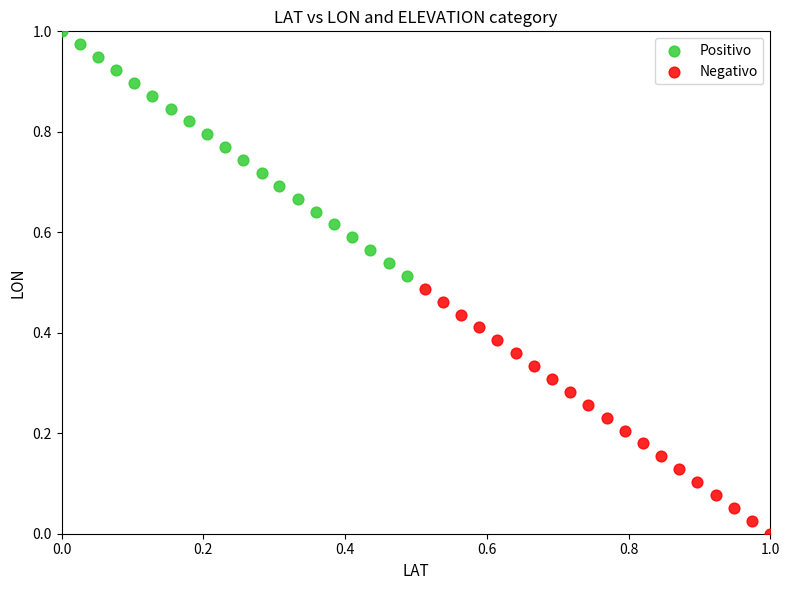

What are all the series names shown in the legend?

Positivo, Negativo